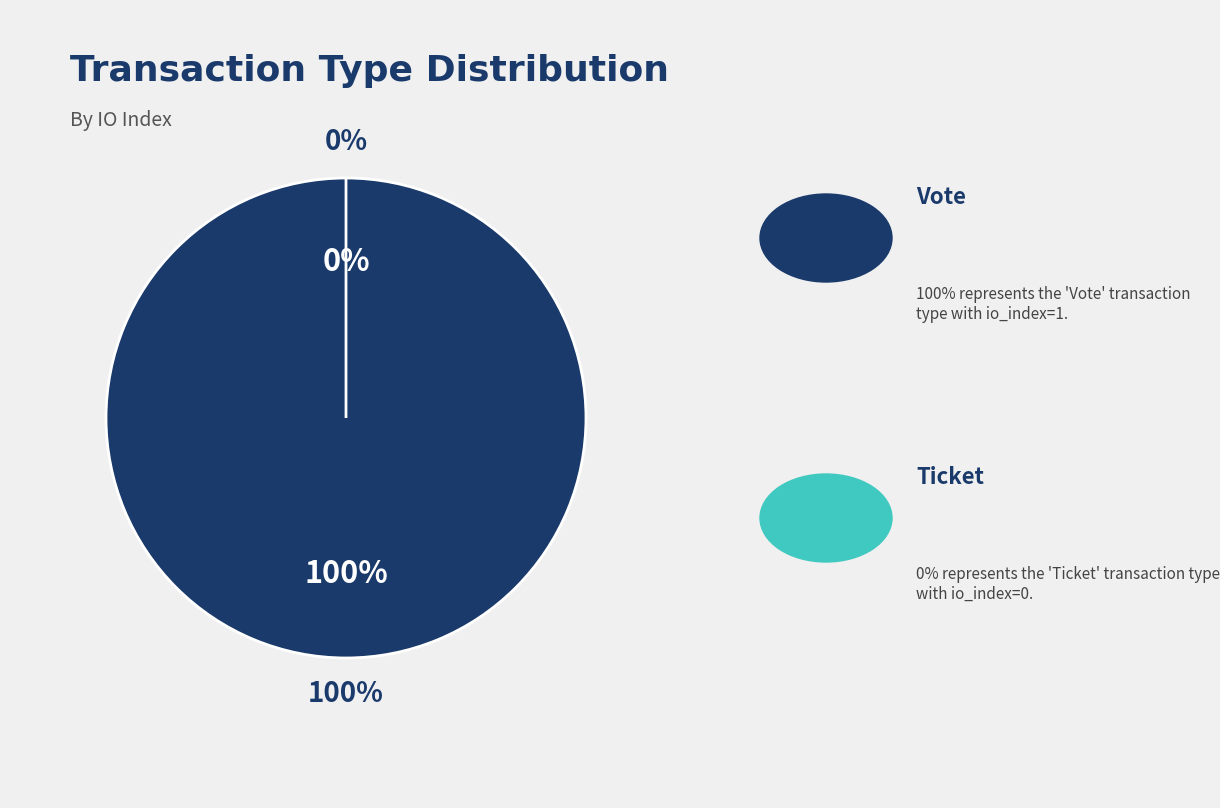

Is it true that Ticket is 0% of the pie?

True